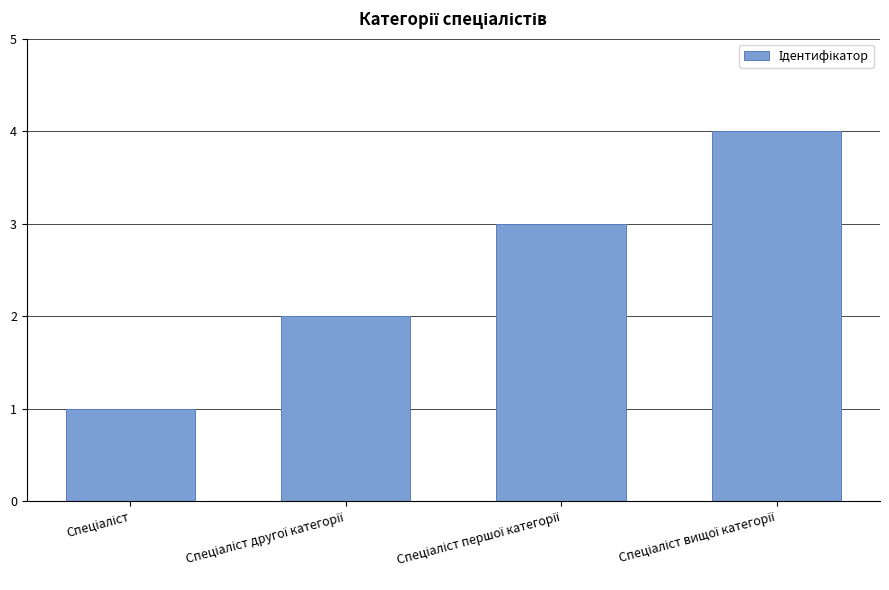

Reading left to right, list all the values displayed in this chart.

1	2	3	4